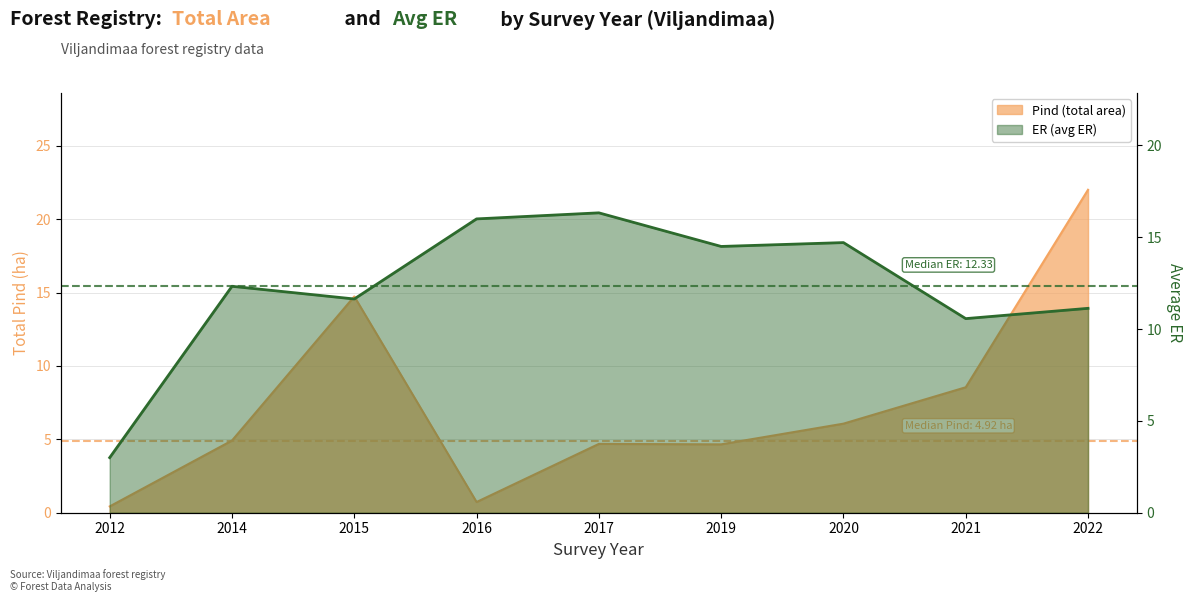

In ER (avg ER), how many points are lower than both neighbors (excluding endpoints)?

3